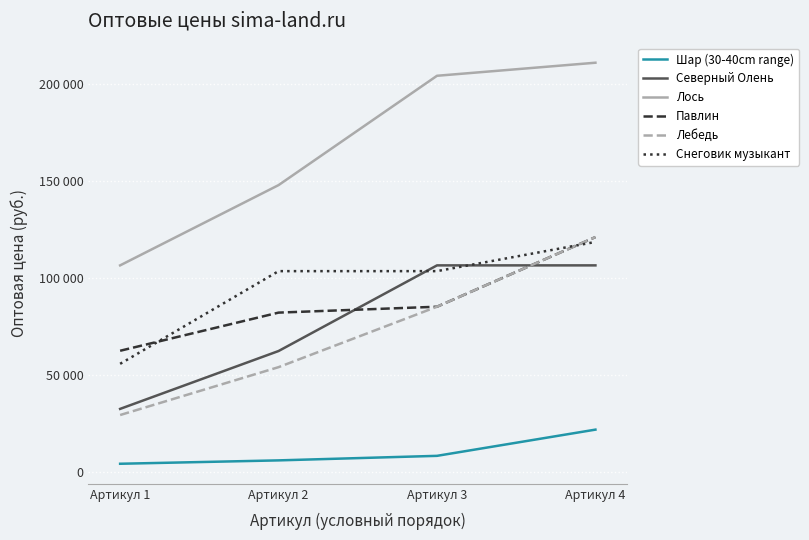

List the labels in order of Шар (30-40cm range) value, smallest first.

Артикул 1, Артикул 2, Артикул 3, Артикул 4